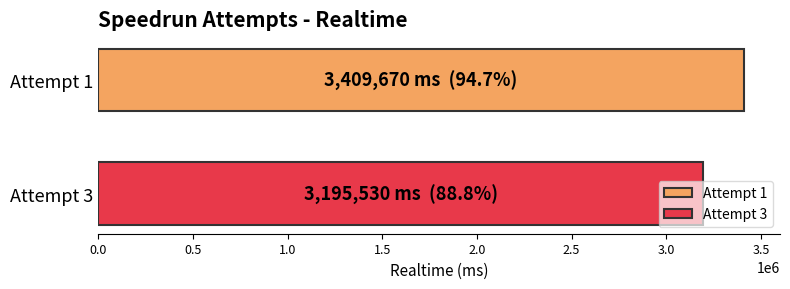

List the series in order of their overall mean, lowest first.

Attempt 3, Attempt 1